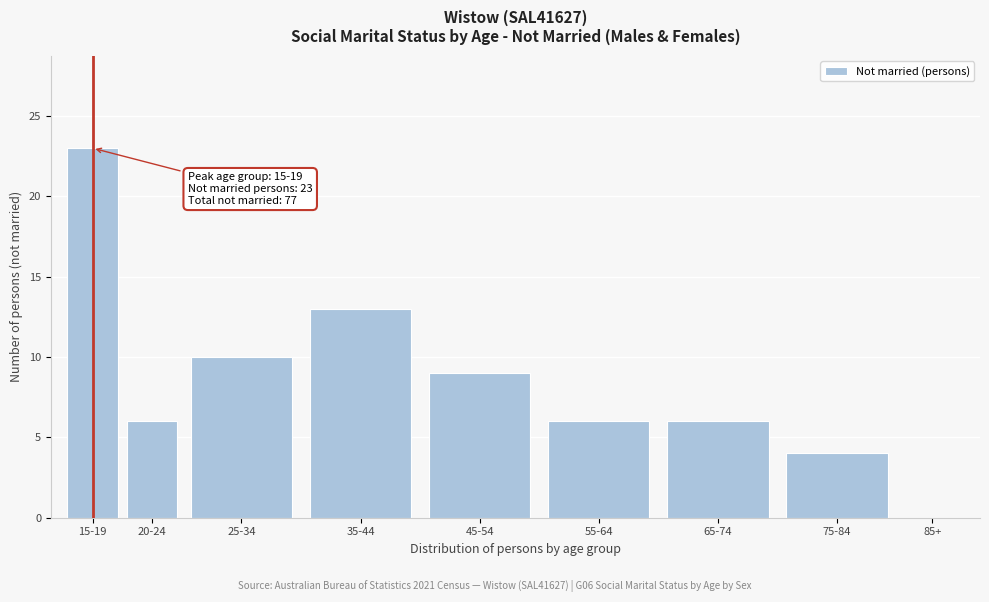

Reading left to right, transcribe all the data shown in this chart.

15-19=23	20-24=6	25-34=10	35-44=13	45-54=9	55-64=6	65-74=6	75-84=4	85+=0